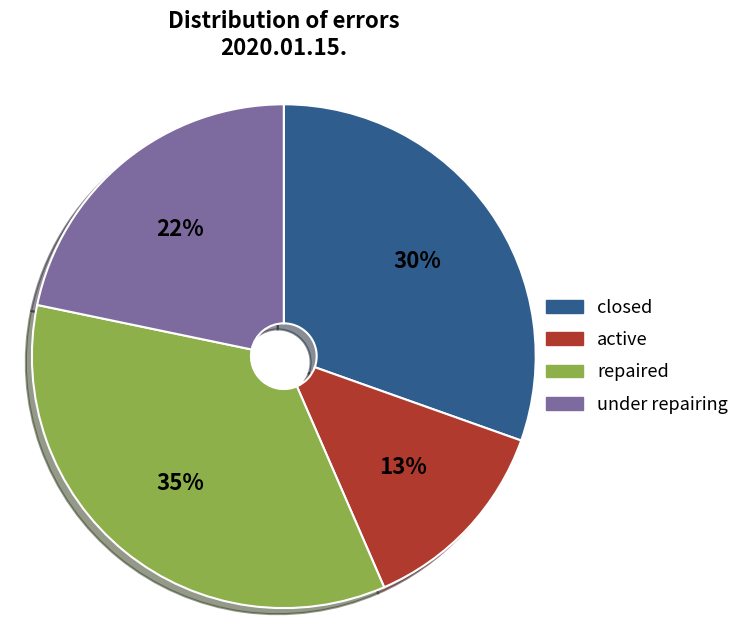

Is there any slice that represents more than half of the pie?

No